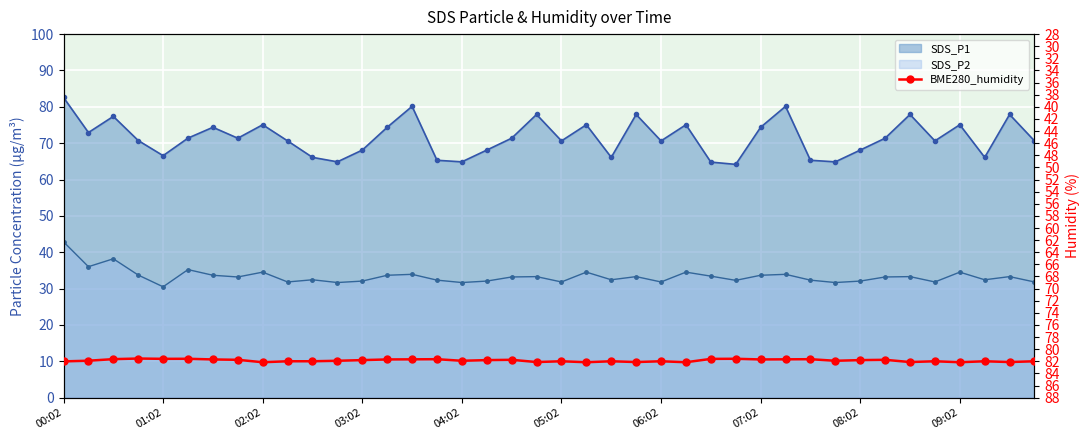

What is the sum of the values at 19 and 14?

163.8